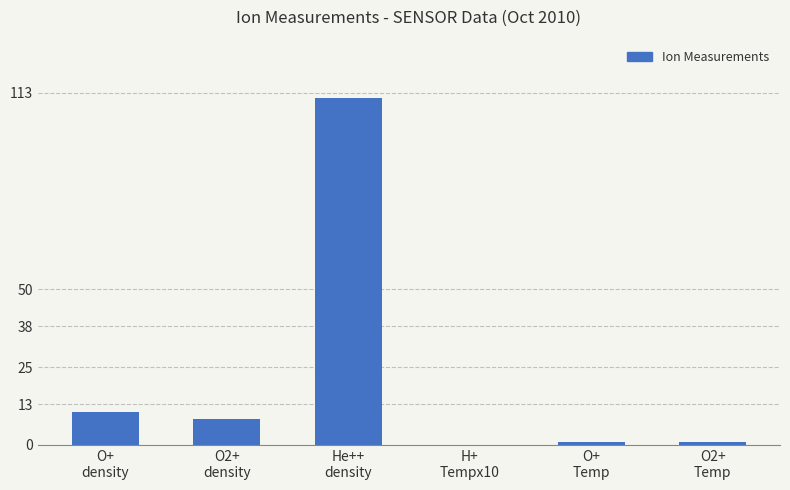

The value at He++
density is 111.2. True or false?

True